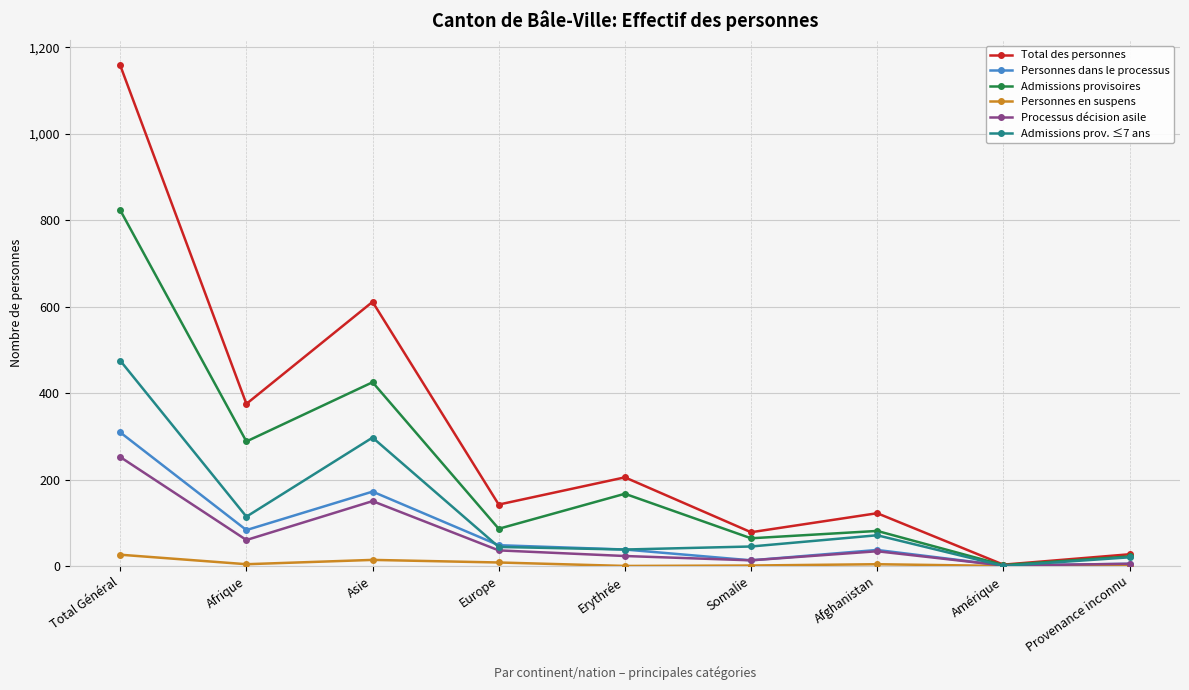

What is the spread (max minus min) of values at Provenance inconnu?

27